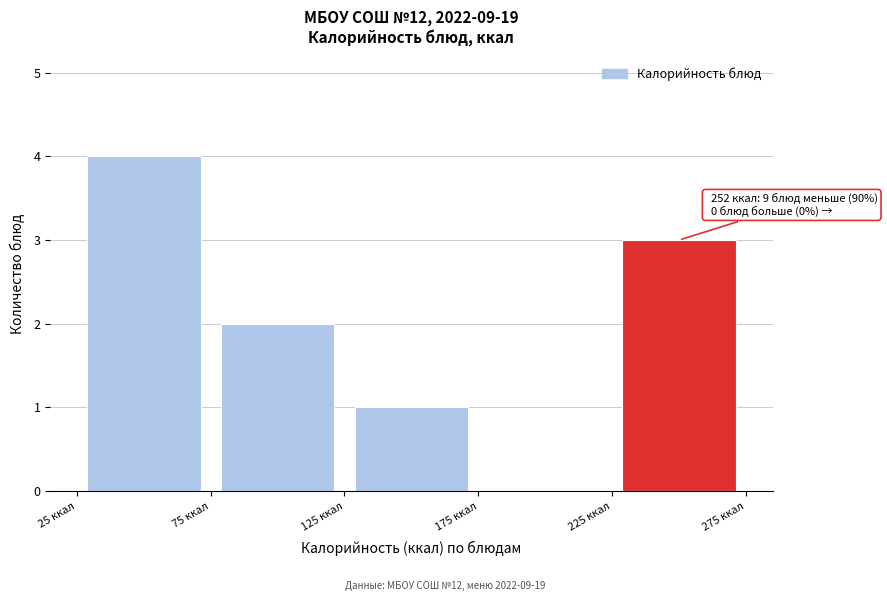

Which range on the x-axis has the tallest bar?

25 to 75